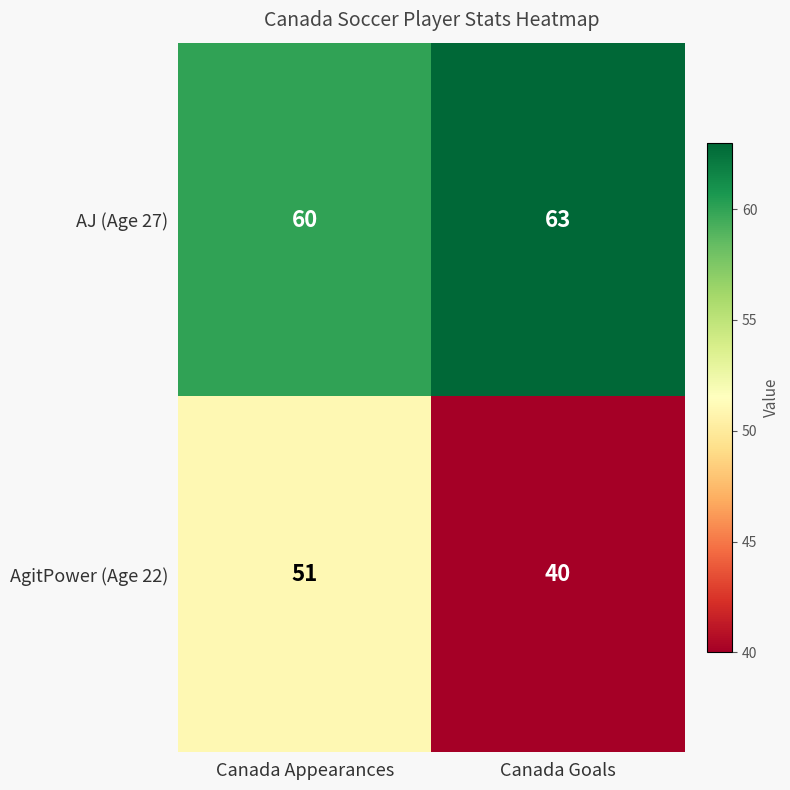

How many values in the AgitPower (Age 22) series are below 51?

1